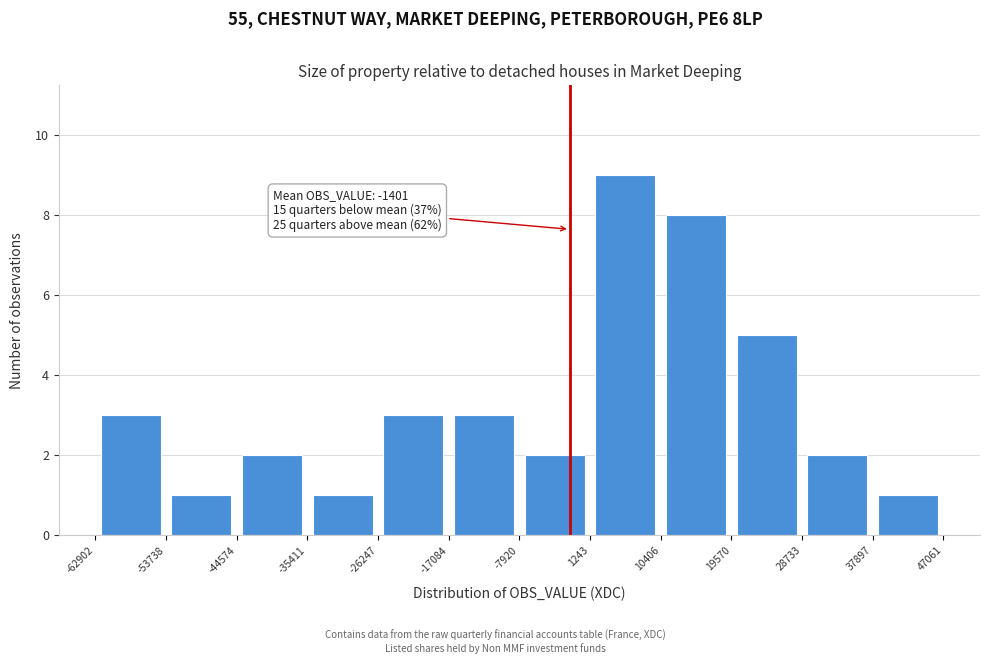

Which range on the x-axis has the tallest bar?

1243 to 10406